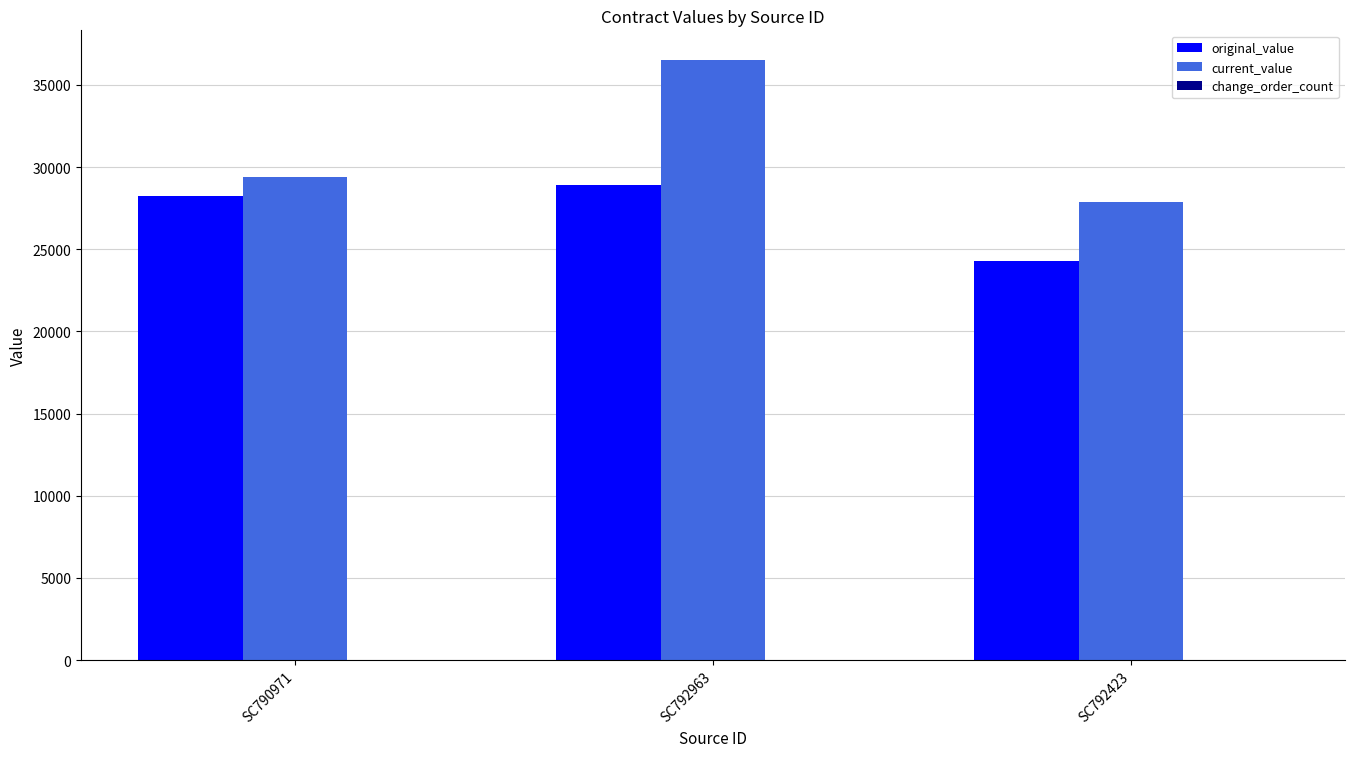

How many groups of bars are there?

3